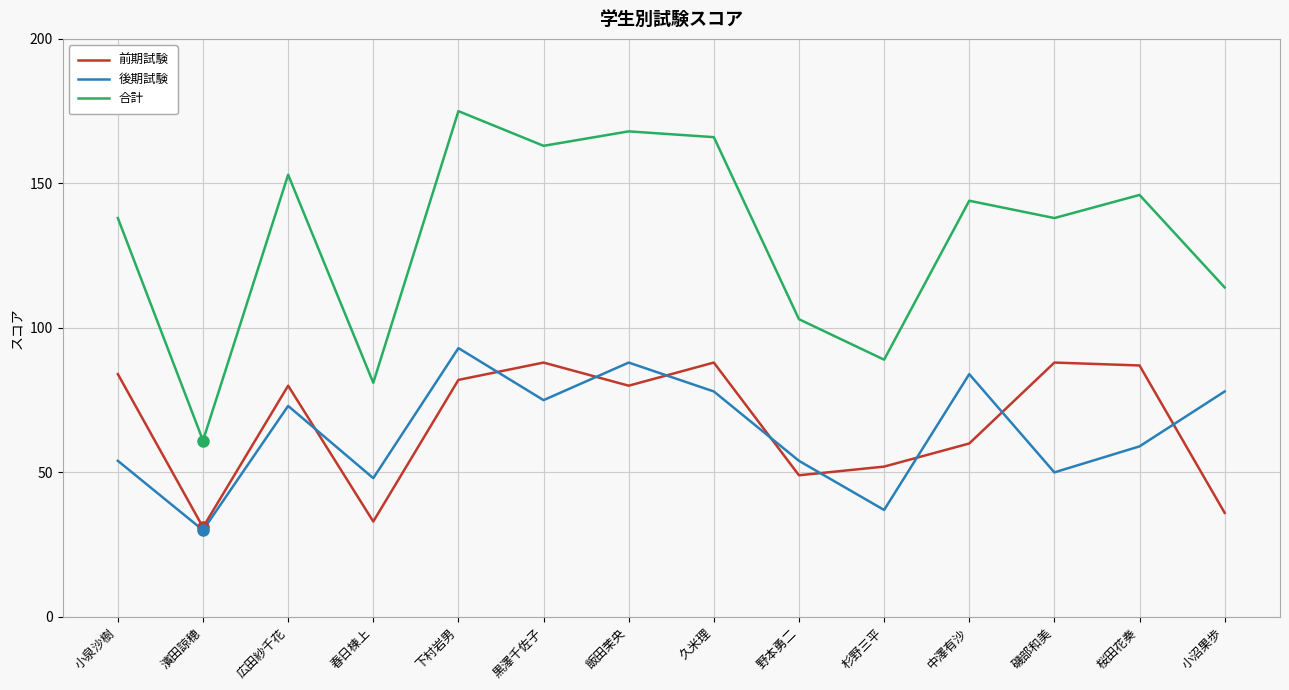

Which series changed the most between 飯田茉央 and 中澤有沙?

合計